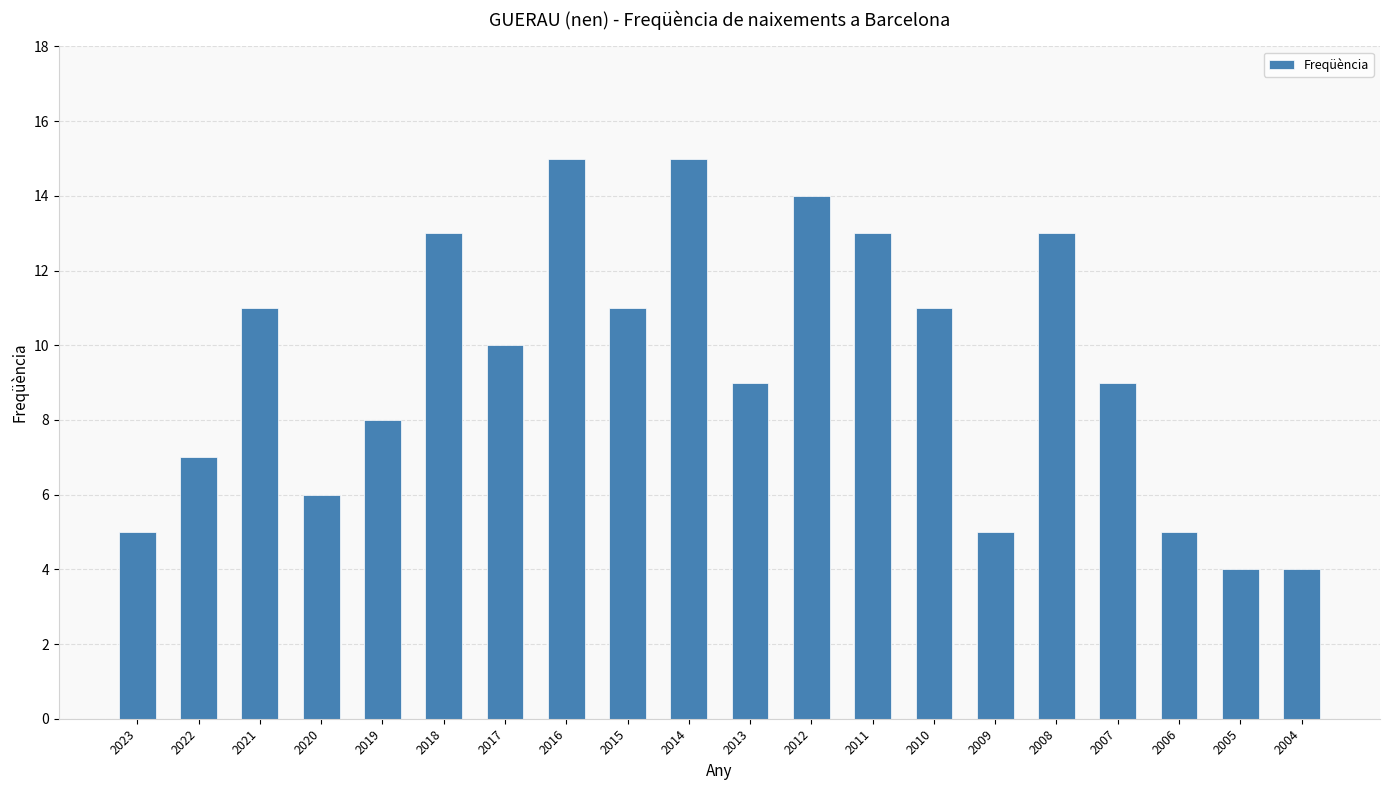

What is the value of the 20th bar from the left?

4